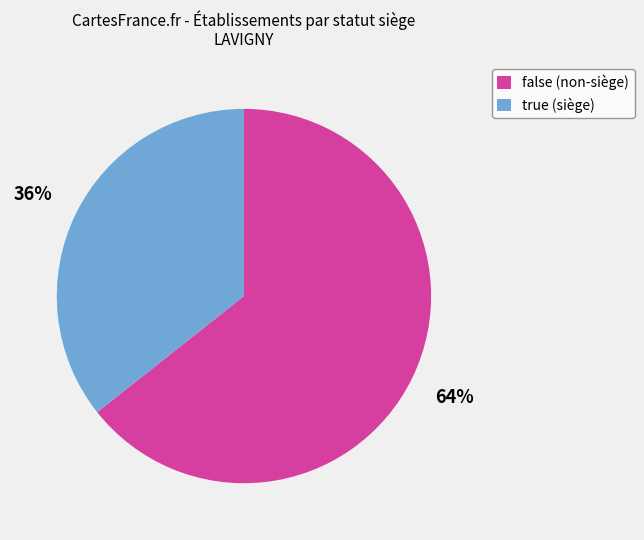

What is the largest slice in the pie chart?

false